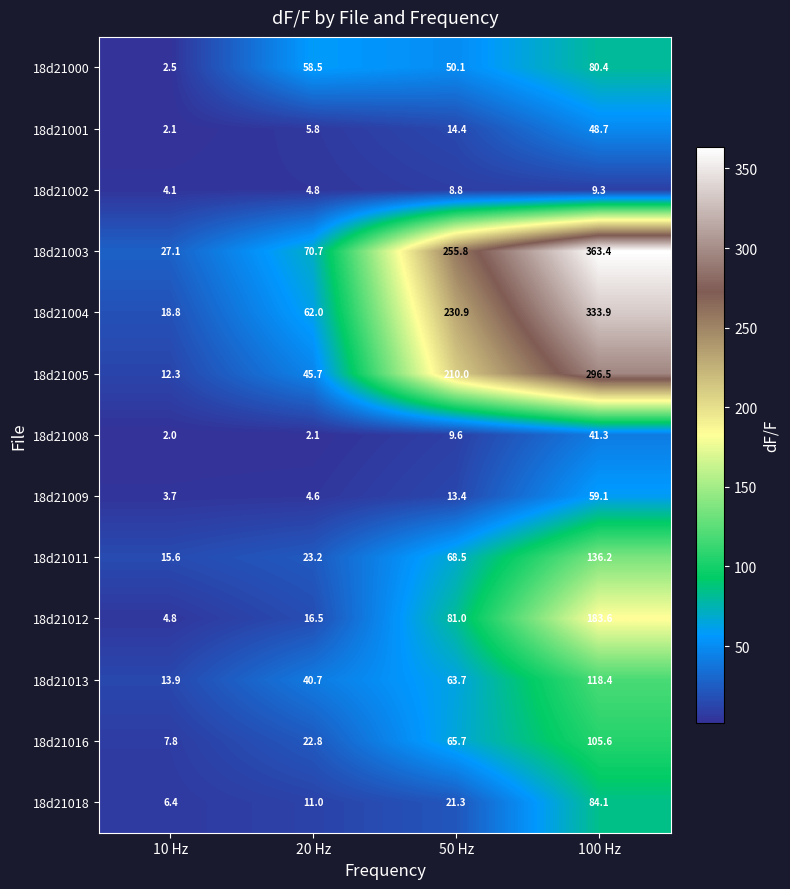

Where is 18d21001 nearest to the value 25?

50 Hz